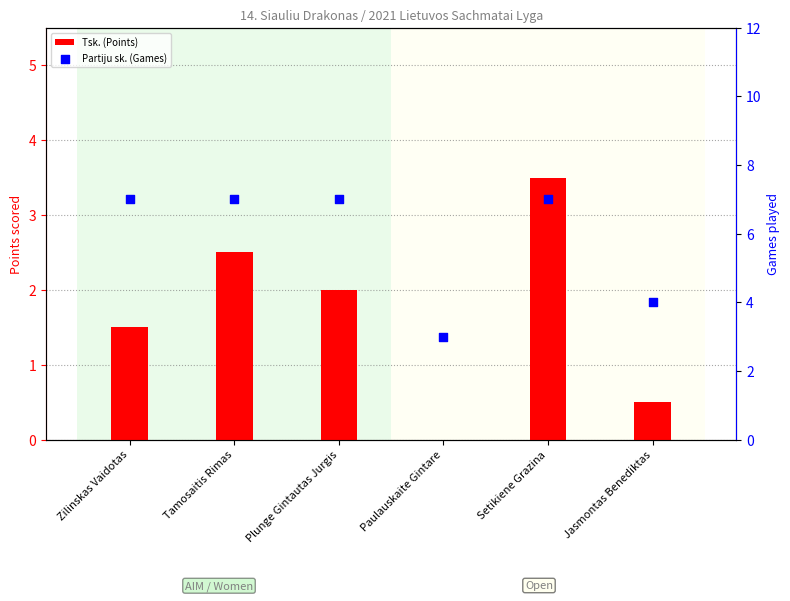

At how many categories does at least one series exceed 6?

4